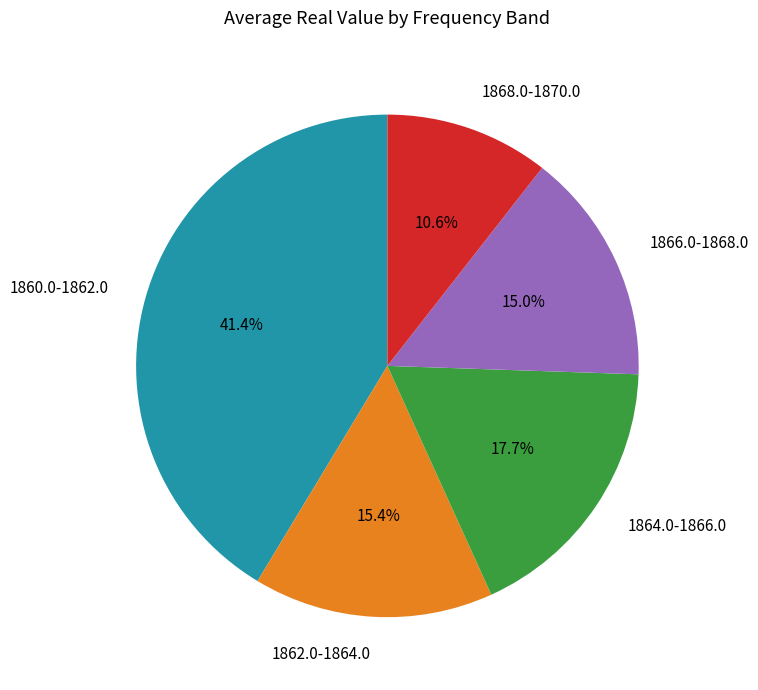

Does any single category account for the majority?

No